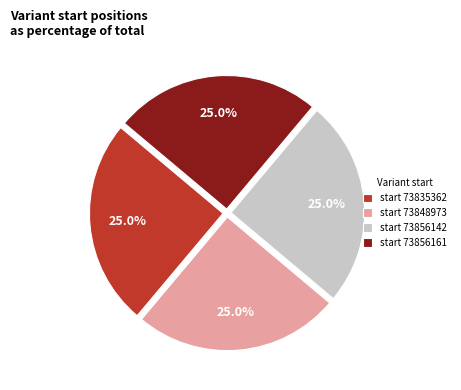

Is there a majority slice in this chart?

No